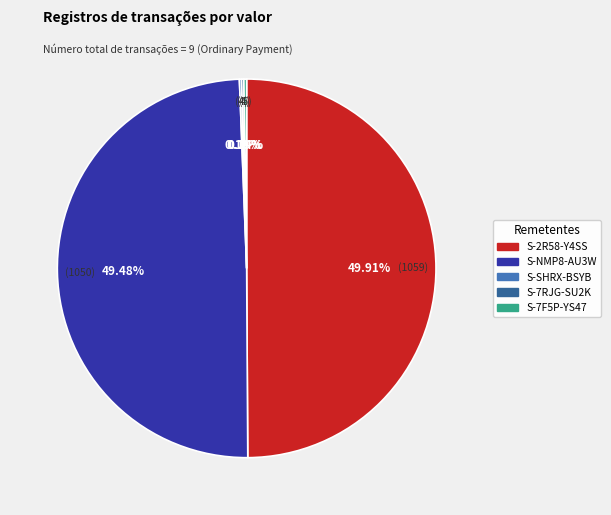

Does S-NMP8-AU3W represent more than half of the total?

No